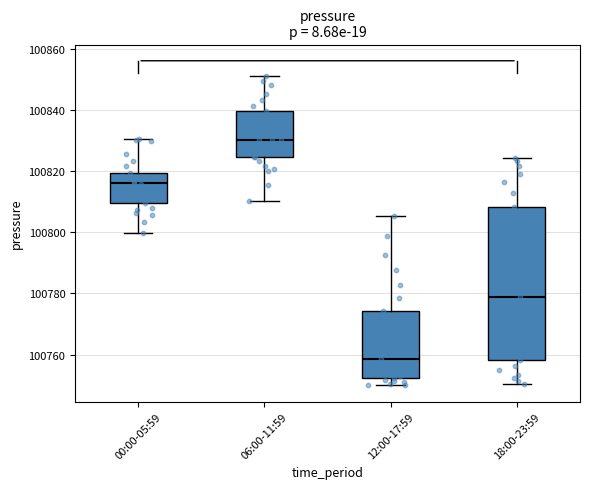

Reading left to right, transcribe this box plot: for each box, give where its median line is, the range the box spans, and where its two whiskers end, as read against the y-axis. The values are not printed on the chart, so give them approximately, as read against the axis.

00:00-05:59: median 100816, box 100810 to 100820, whiskers 100800 to 100830
06:00-11:59: median 100830, box 100824 to 100840, whiskers 100810 to 100852
12:00-17:59: median 100758, box 100752 to 100774, whiskers 100750 to 100806
18:00-23:59: median 100778, box 100758 to 100808, whiskers 100750 to 100824